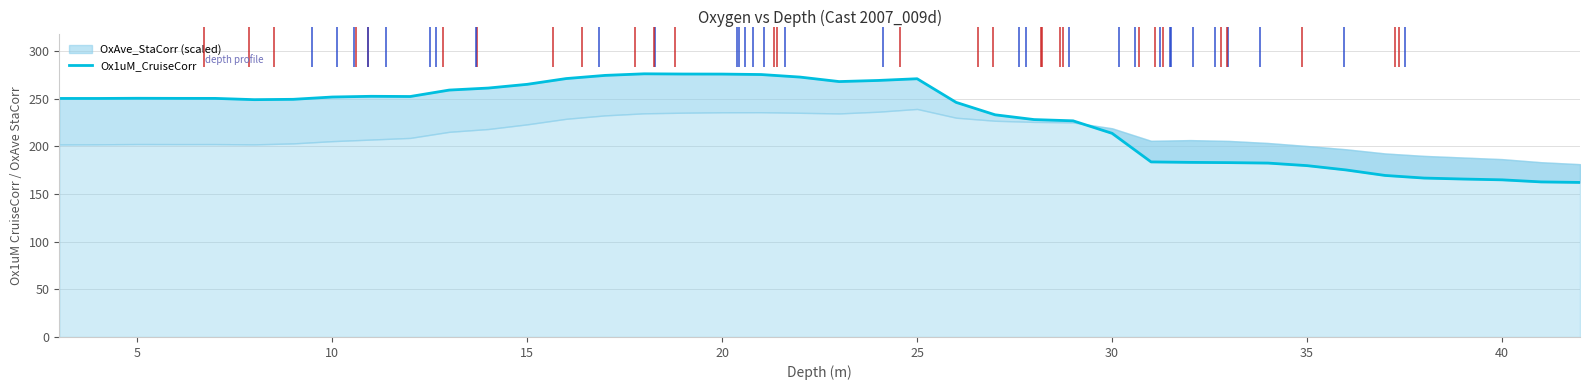

The chart shows a value of 441.3 at 5. True or false?

False